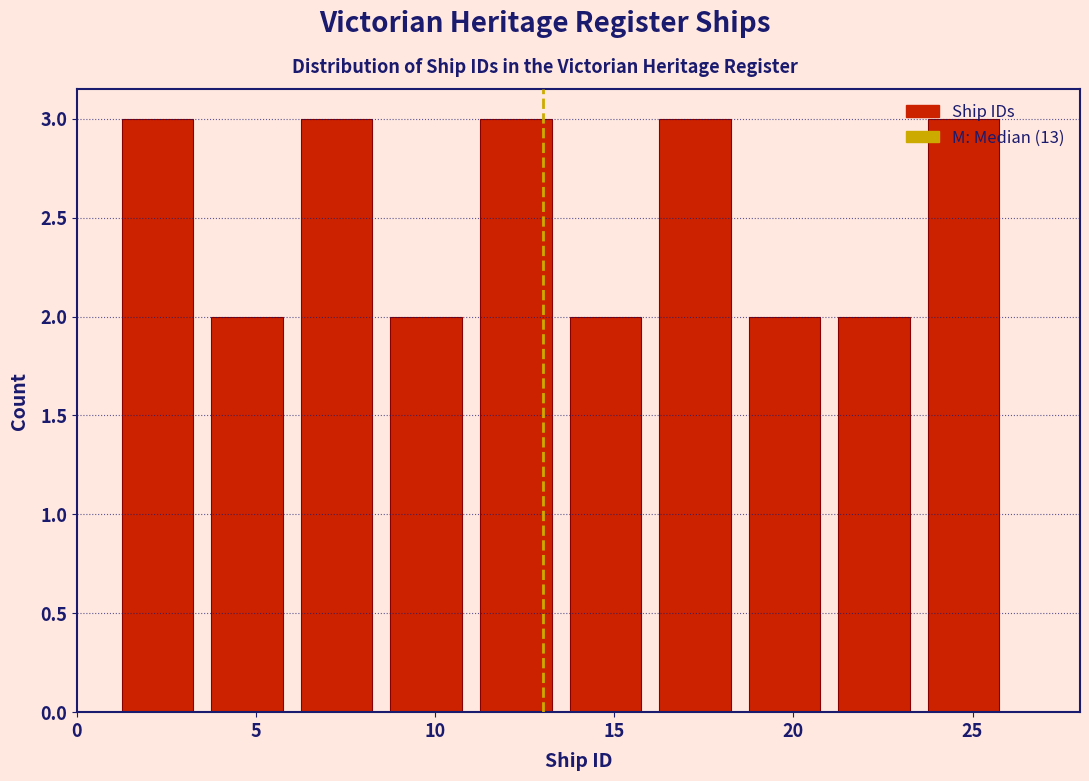

Reading left to right, list every bar in this chart as the range it spans on the x-axis followed by its height. The values are not printed on the chart, so give them approximately, as read against the axis.

1.0 to 3.5: 3
3.5 to 6.0: 2
6.0 to 8.5: 3
8.5 to 11.0: 2
11.0 to 13.5: 3
13.5 to 16.0: 2
16.0 to 18.5: 3
18.5 to 21.0: 2
21.0 to 23.5: 2
23.5 to 26.0: 3